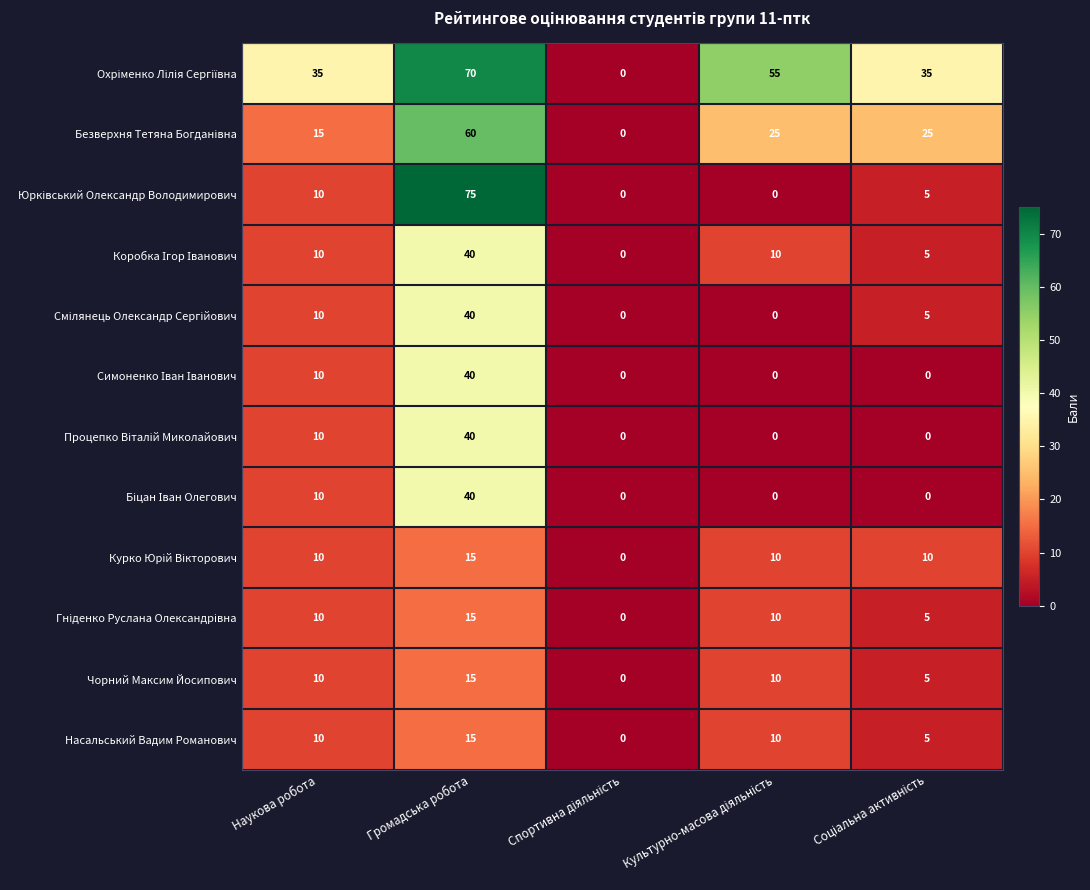

Count the number of categories in the chart.

5